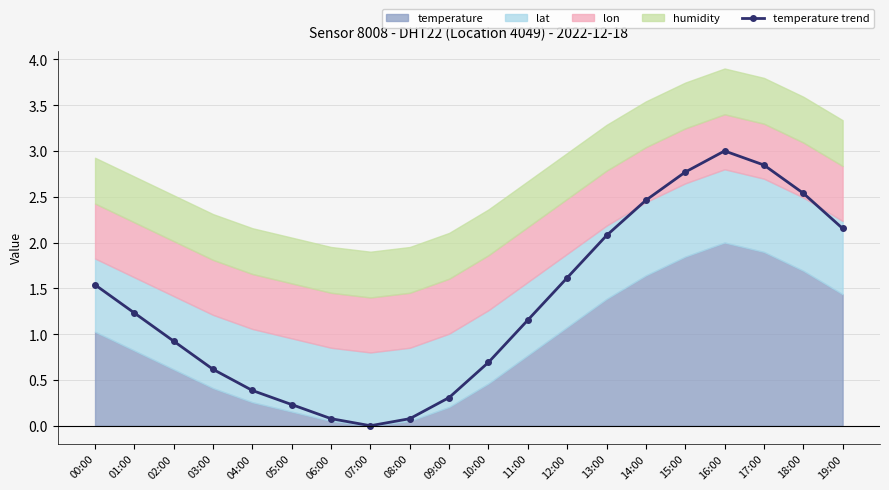

Reading right to left, extract all data points from this chart.

19:00=2.2	18:00=2.5	17:00=2.8	16:00=3.0	15:00=2.8	14:00=2.5	13:00=2.1	12:00=1.6	11:00=1.2	10:00=0.7	09:00=0.3	08:00=0.1	07:00=0.0	06:00=0.1	05:00=0.2	04:00=0.4	03:00=0.6	02:00=0.9	01:00=1.2	00:00=1.5